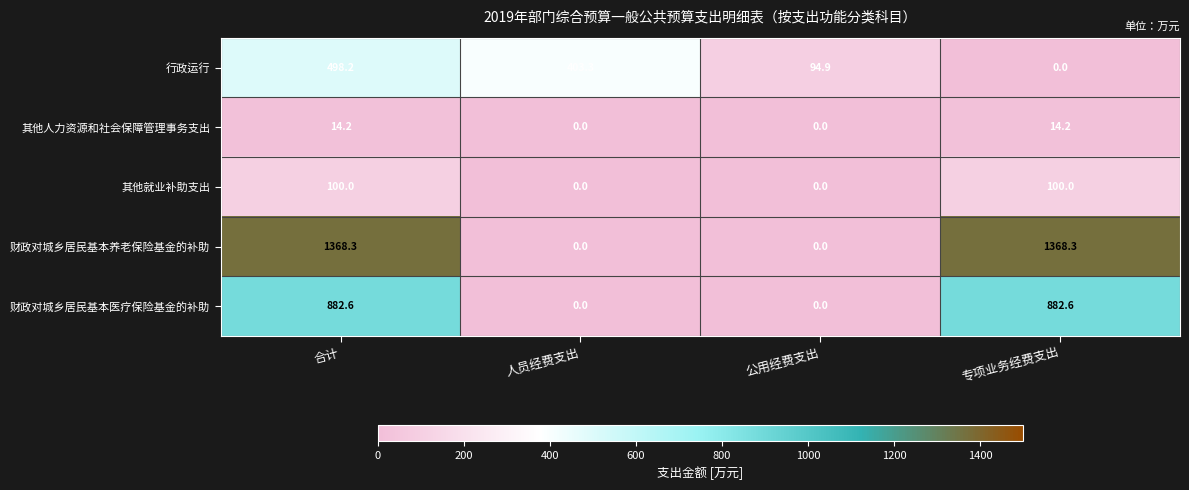

True or false: 财政对城乡居民基本医疗保险基金的补助 has a value of 0.0 at 公用经费支出.

True